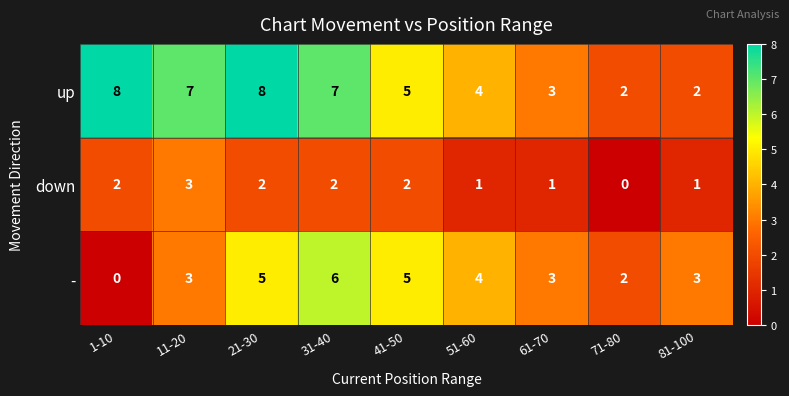

Which series has the largest total across all categories?

up